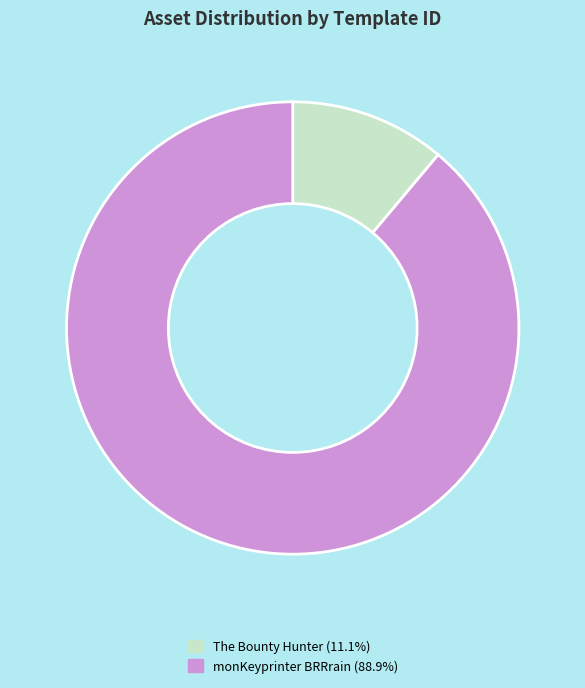

Is there a majority slice in this chart?

Yes